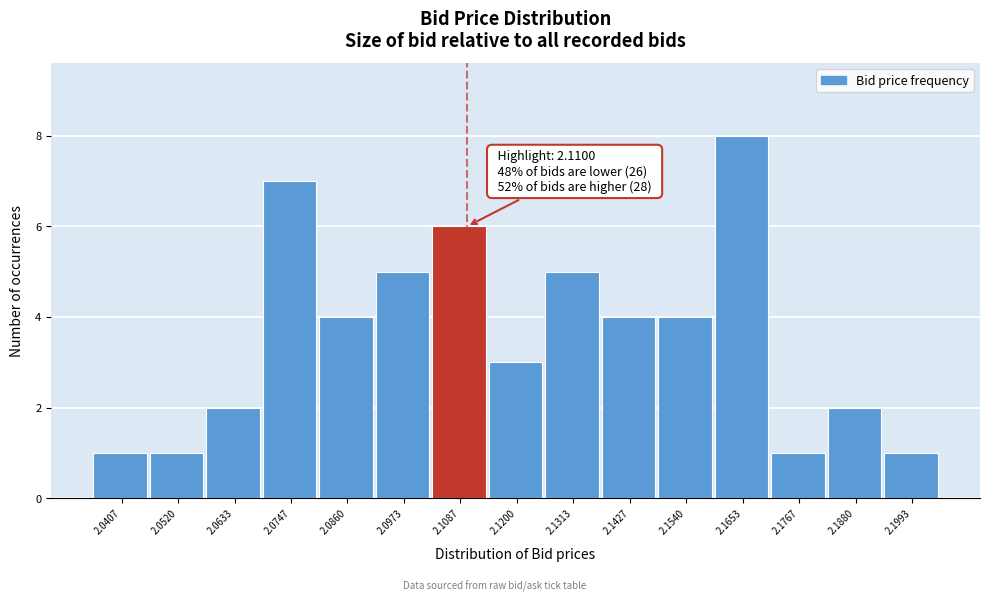

Which range on the x-axis has the tallest bar?

2.160 to 2.172